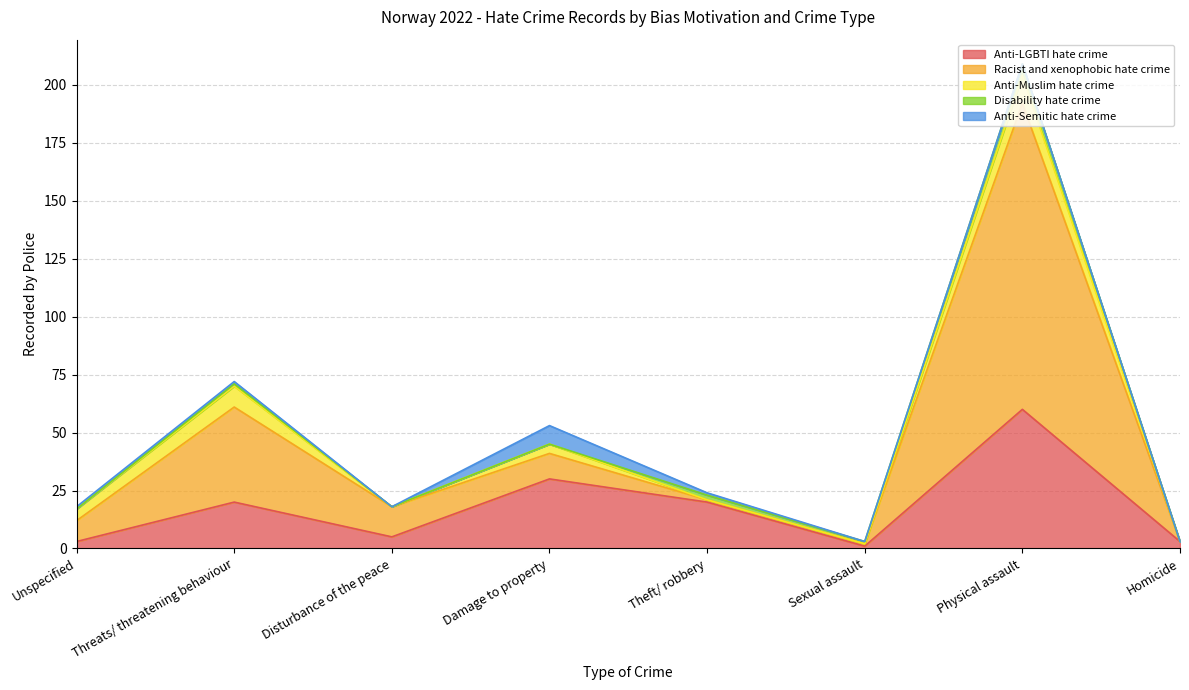

Reading left to right, what are all the values shown in this chart?

Anti-LGBTI hate crime: 3	20	5	30	20	1	60	3
Racist and xenophobic hate crime: 9	41	13	11	1	1	132	0
Anti-Muslim hate crime: 5	9	0	4	0	0	12	0
Disability hate crime: 0	1	0	0	2	1	5	0
Anti-Semitic hate crime: 1	1	0	8	1	0	0	0